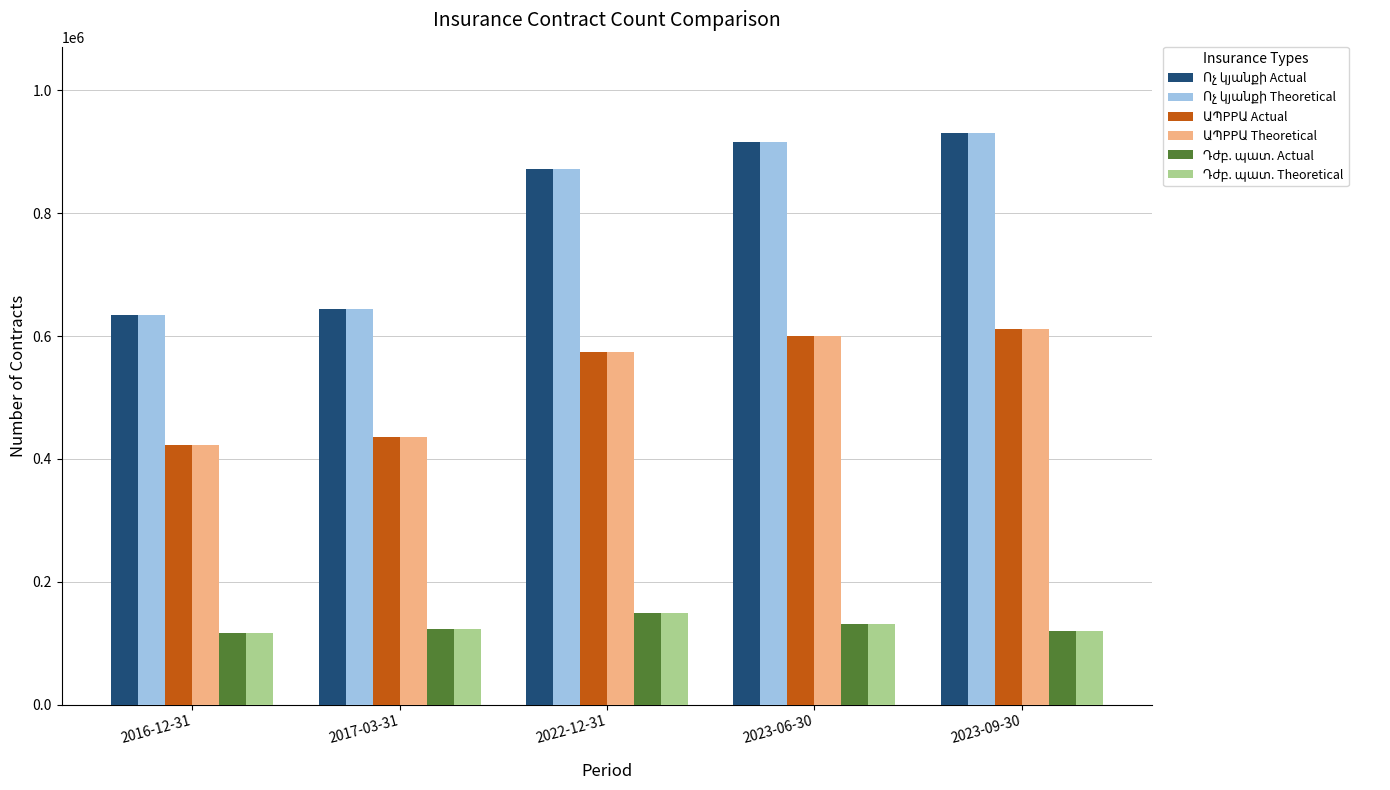

What is the total value across all series at 2016-12-31?

2344876